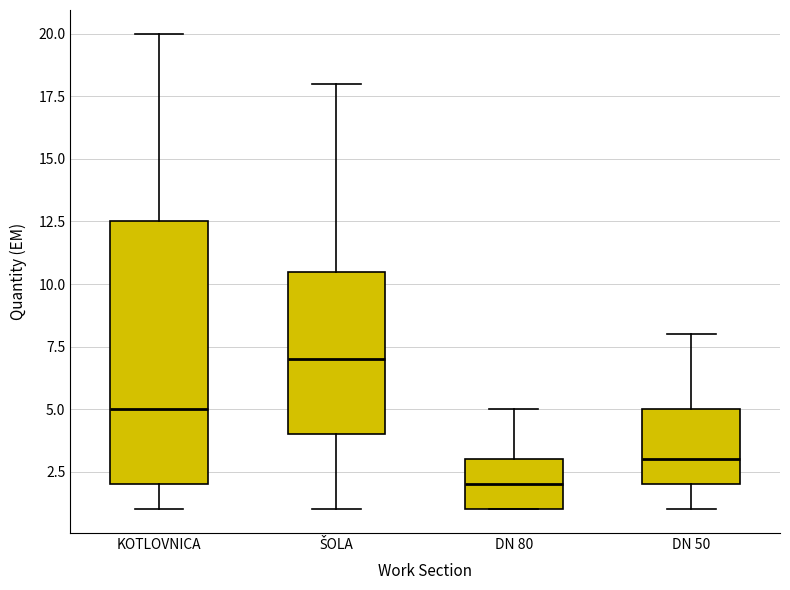

Reading left to right, transcribe this box plot: for each box, give where its median line is, the range the box spans, and where its two whiskers end, as read against the y-axis. The values are not printed on the chart, so give them approximately, as read against the axis.

KOTLOVNICA: median 5.0, box 2.0 to 12.5, whiskers 1.0 to 20.0
ŠOLA: median 7.0, box 4.0 to 10.5, whiskers 1.0 to 18.0
DN 80: median 2.0, box 1.0 to 3.0, whiskers 1.0 to 5.0
DN 50: median 3.0, box 2.0 to 5.0, whiskers 1.0 to 8.0